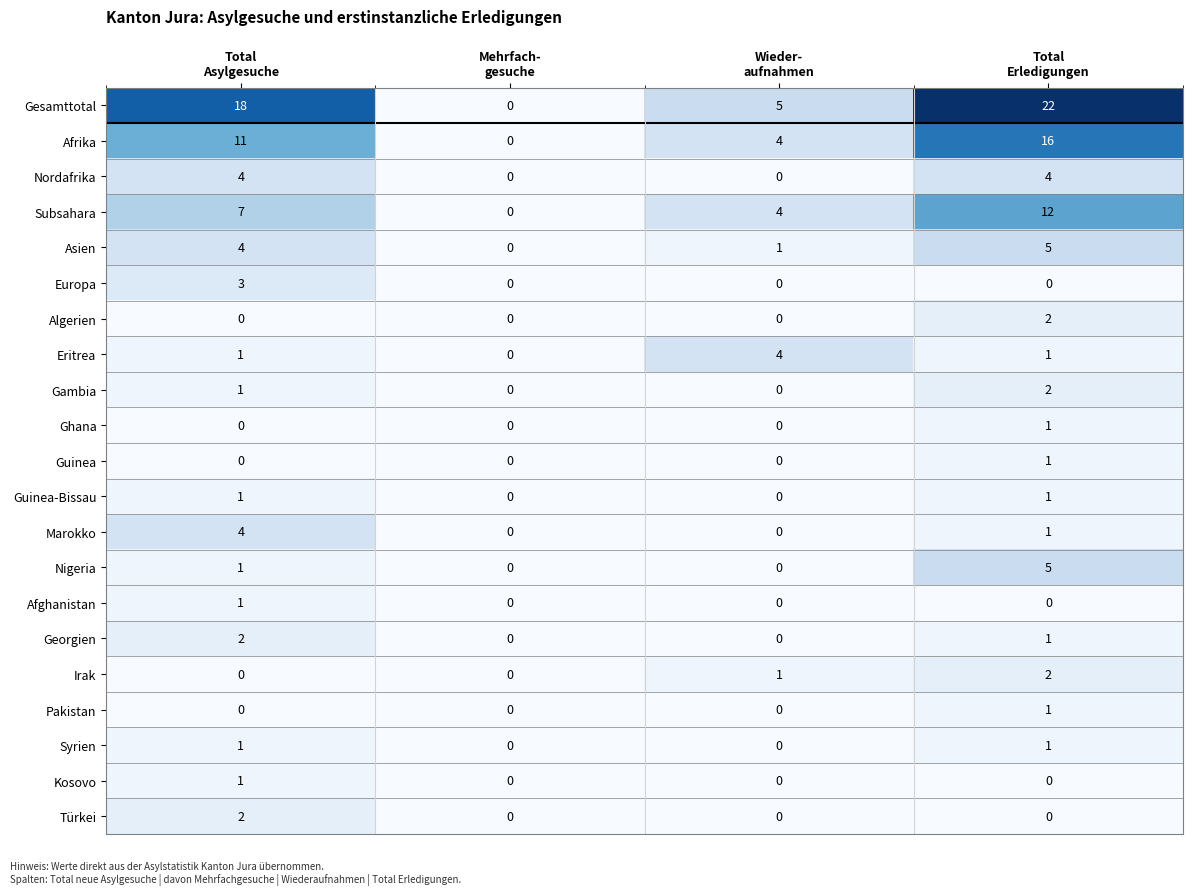

How many data points in Irak are less than 1?

2